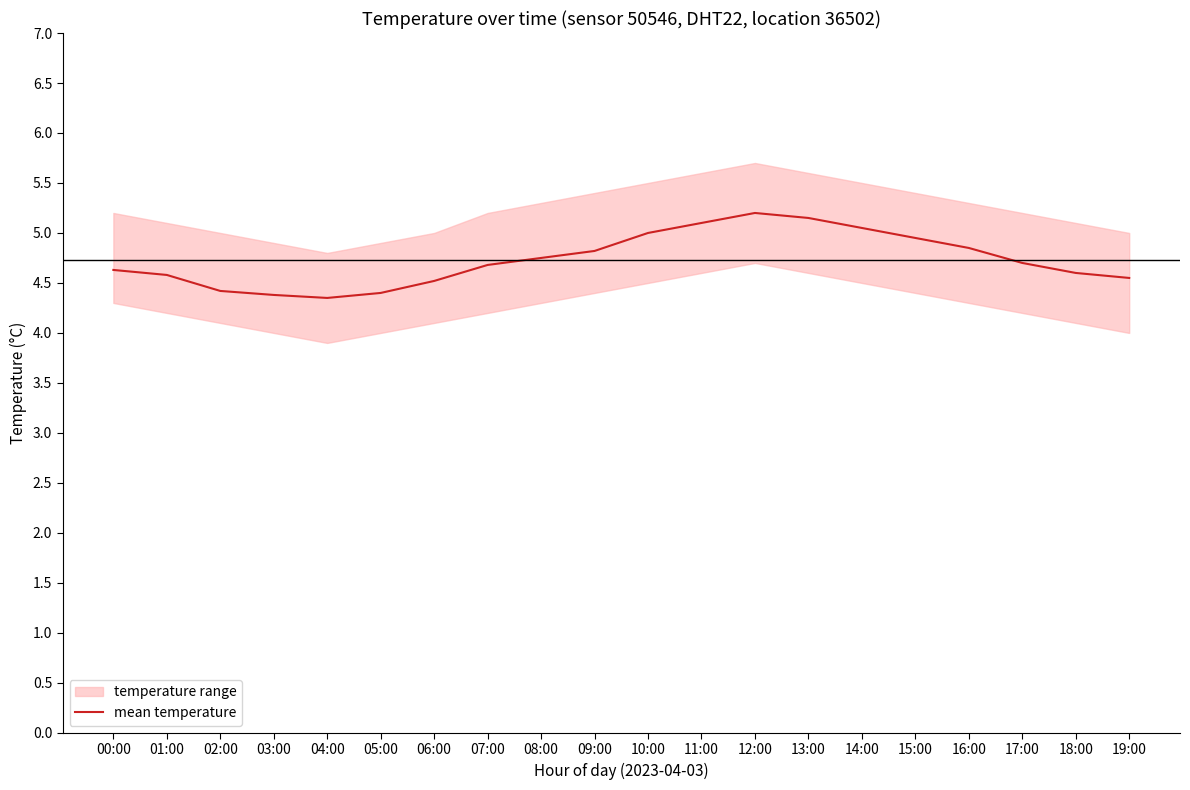

What is the ratio of the value at 04:00 to the value at 07:00?

0.9